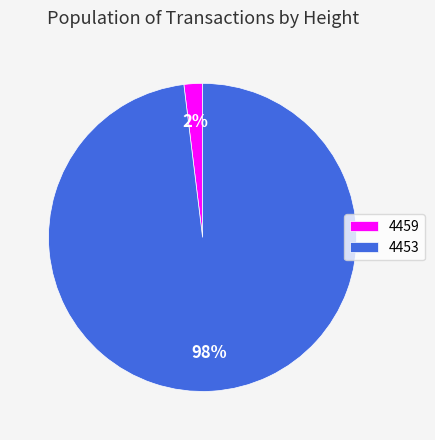

Count the number of slices in the pie.

2